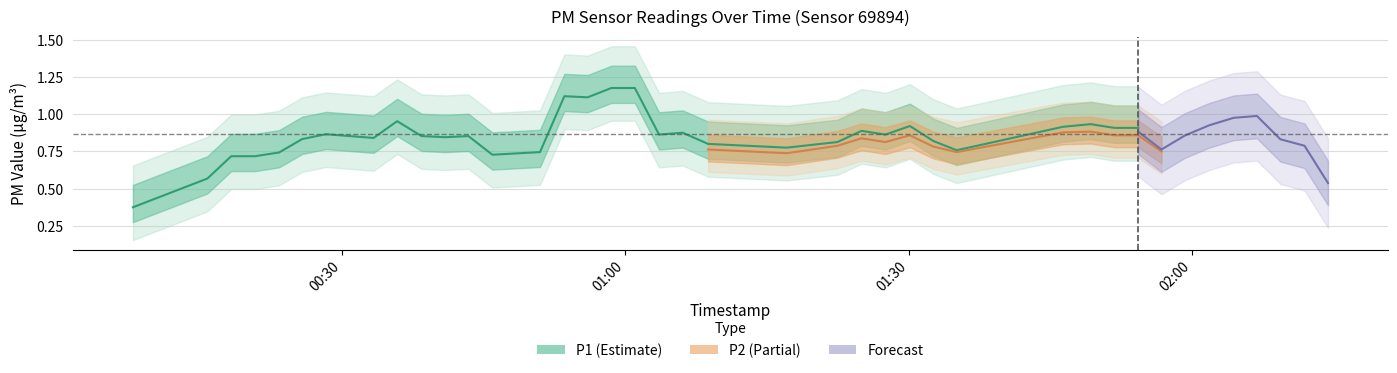

What is the total value across all series at 9?

2.4